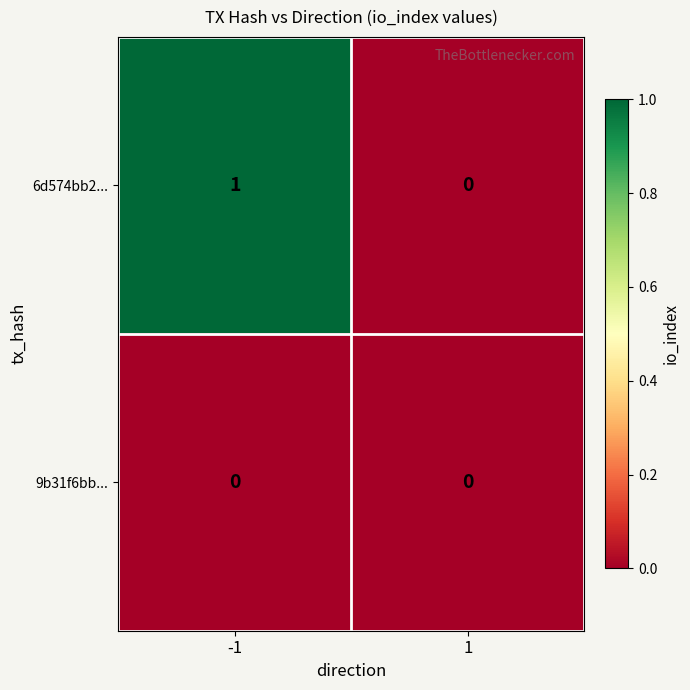

Which series has the largest range (max minus min)?

6d574bb2...